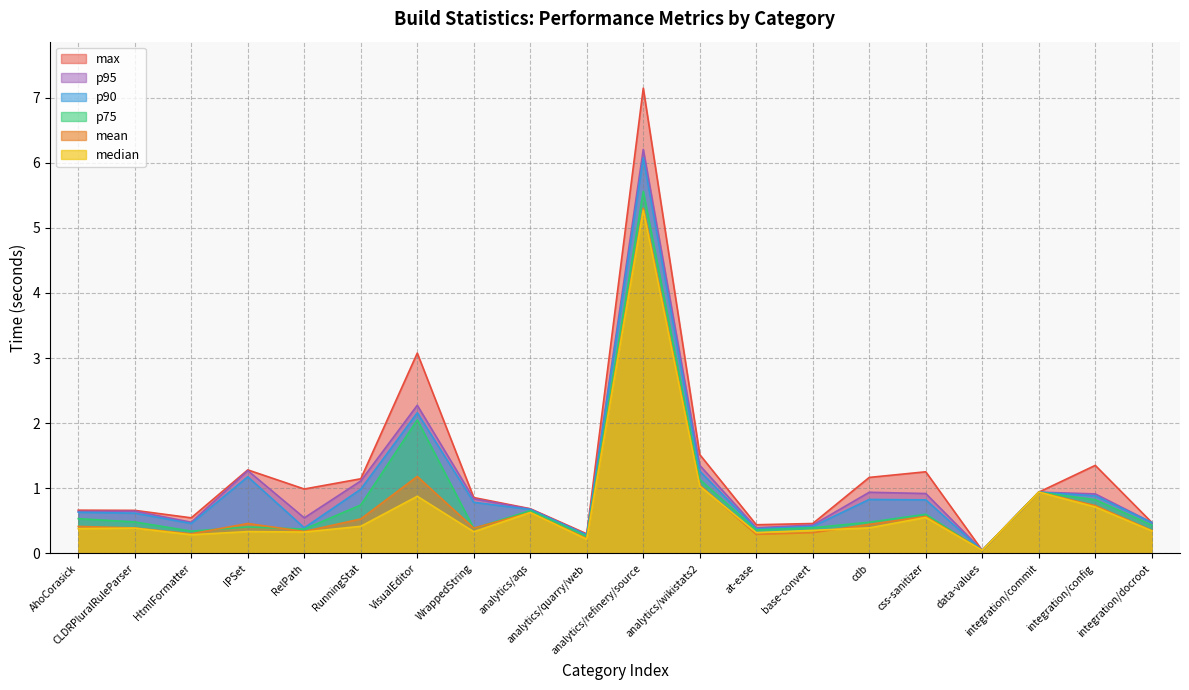

Which label corresponds to the smallest value in the chart?

data-values